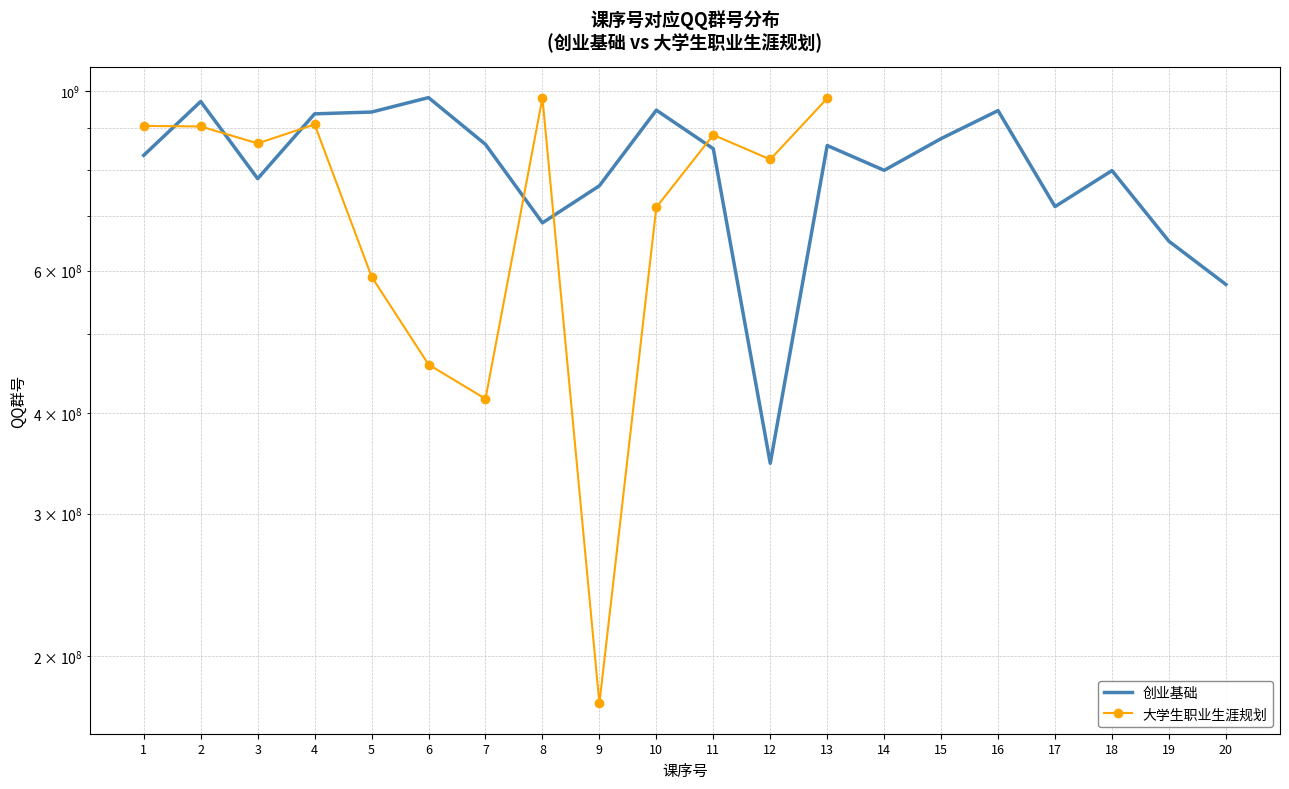

Reading left to right, list all the values displayed in this chart.

833320526	971481210	779627763	937791248	942663806	982260618	859667595	687311512	763928367	947720921	849032925	346376152	856855434	798341184	873923107	946564605	719927619	797771883	652182753	576633634